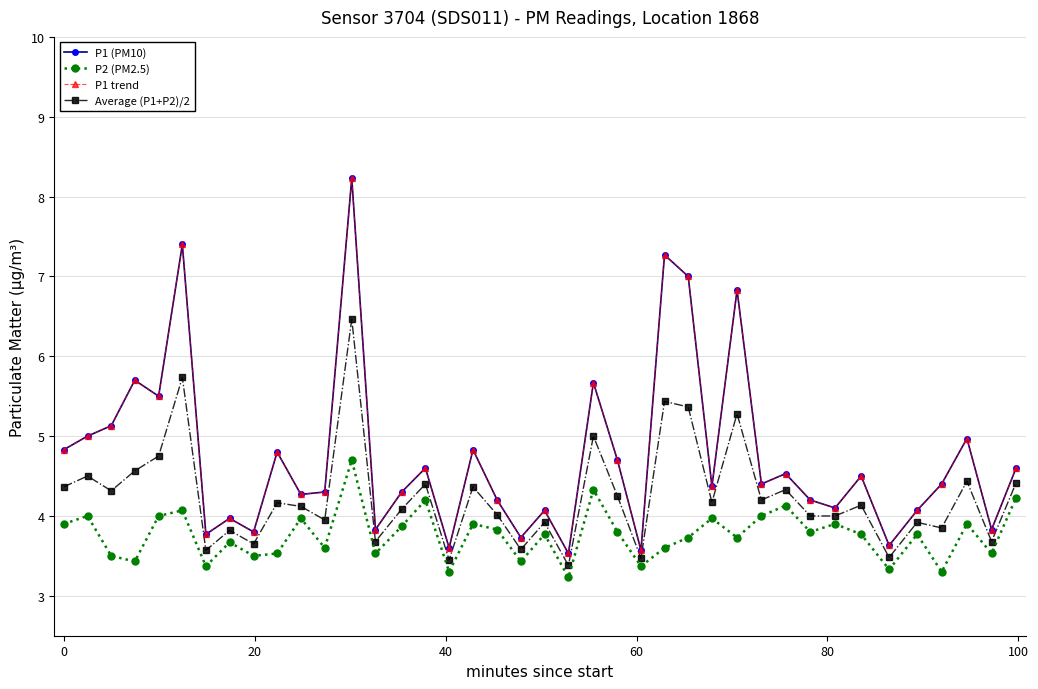

Is this an area chart (filled region under the line)?

No